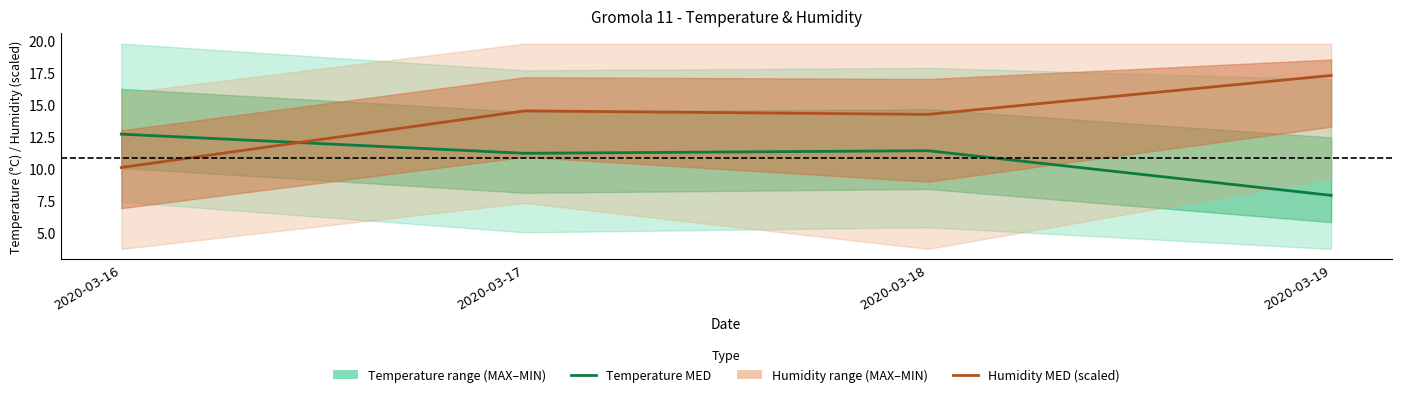

Where is the first local minimum for Temperature MED?

2020-03-17